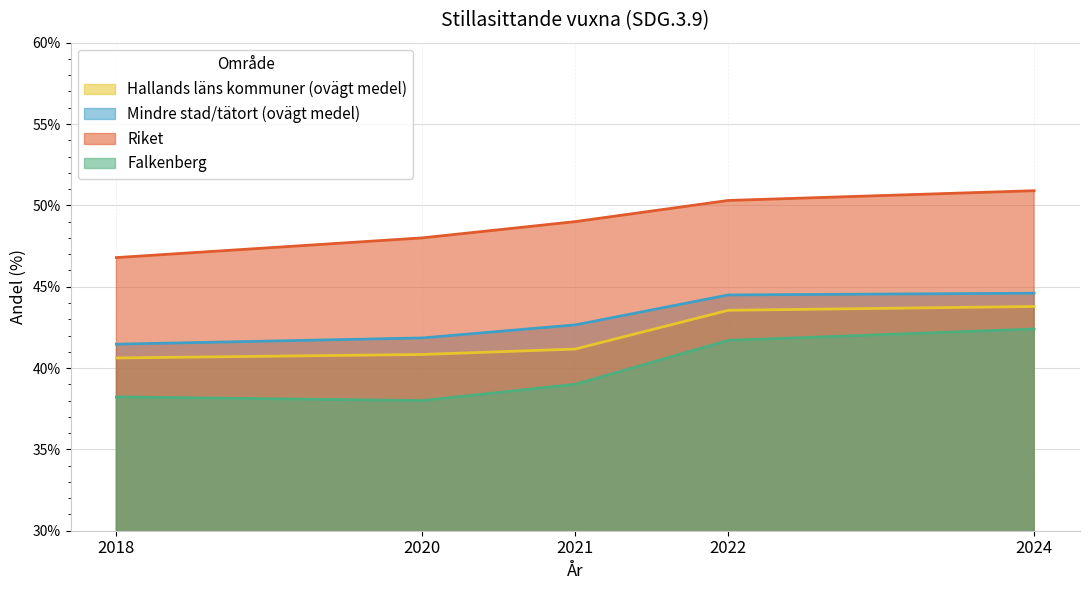

Read the Falkenberg value at 2018.

38.2